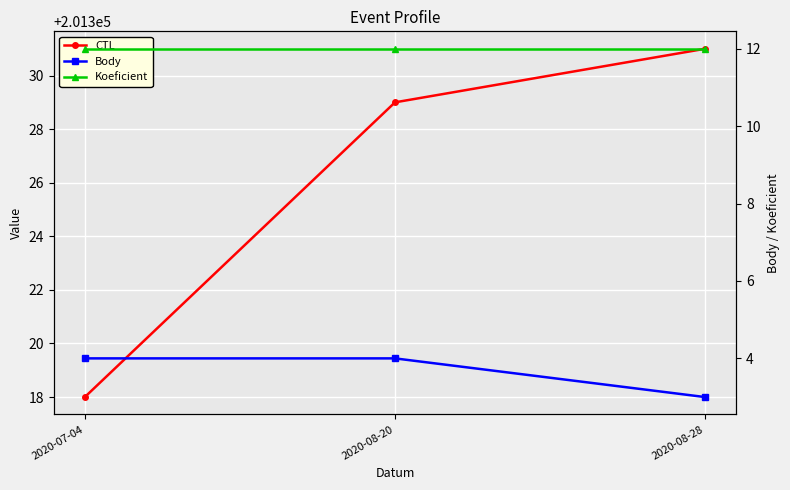

At how many categories does at least one series exceed 101375?

3